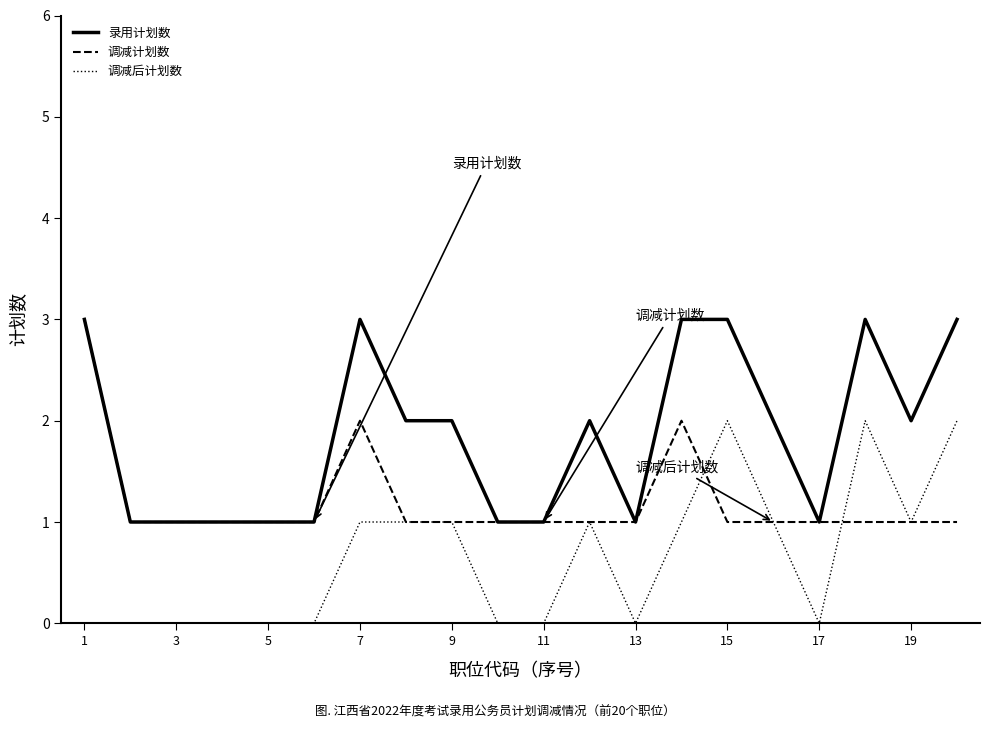

True or false: 录用计划数 and 调减后计划数 intersect in this chart.

False